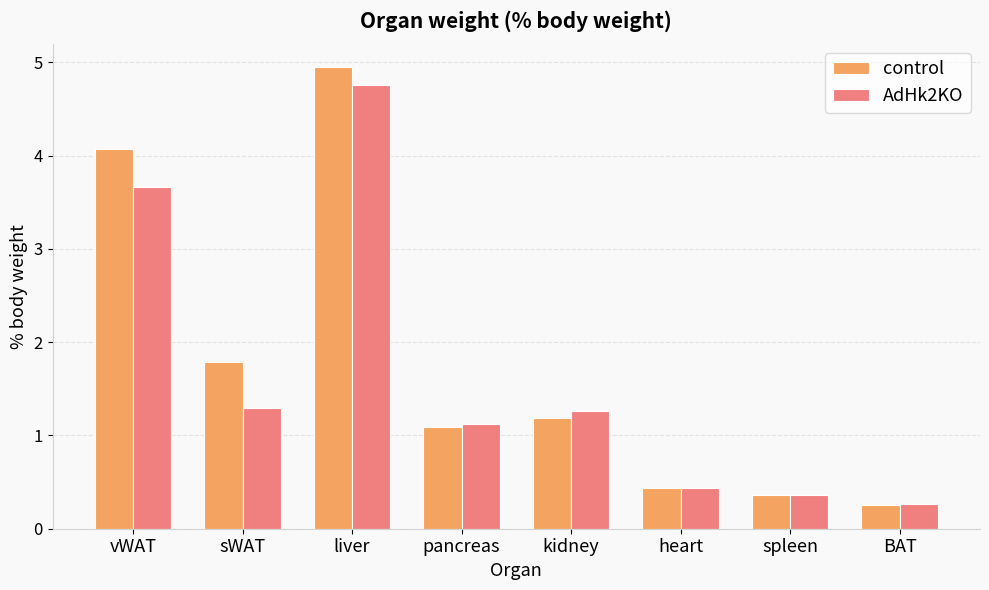

Is it true that control equals 2.0 at vWAT?

False